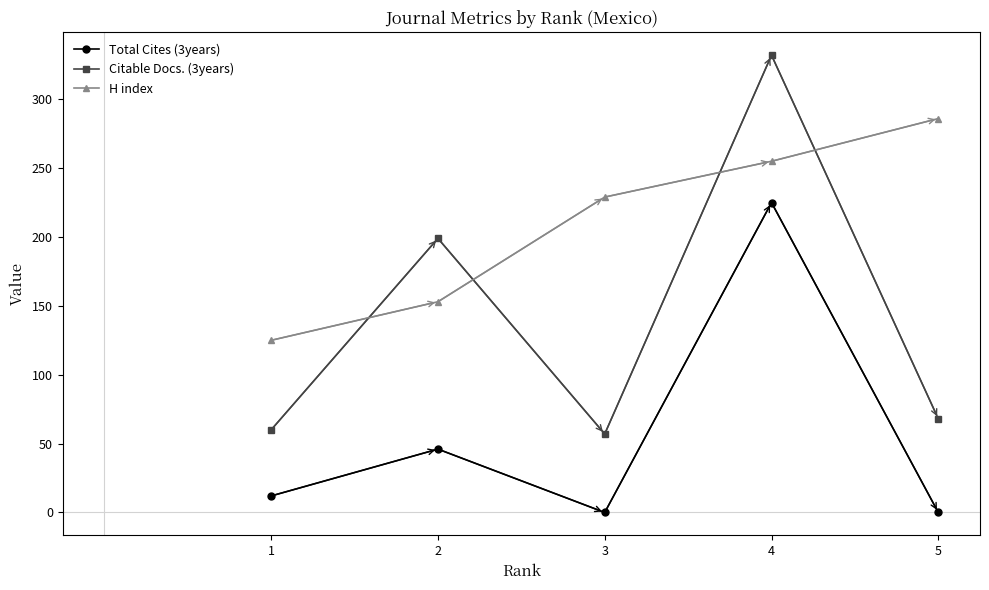

Between 1 and 2, which series saw the biggest shift?

Citable Docs. (3years)